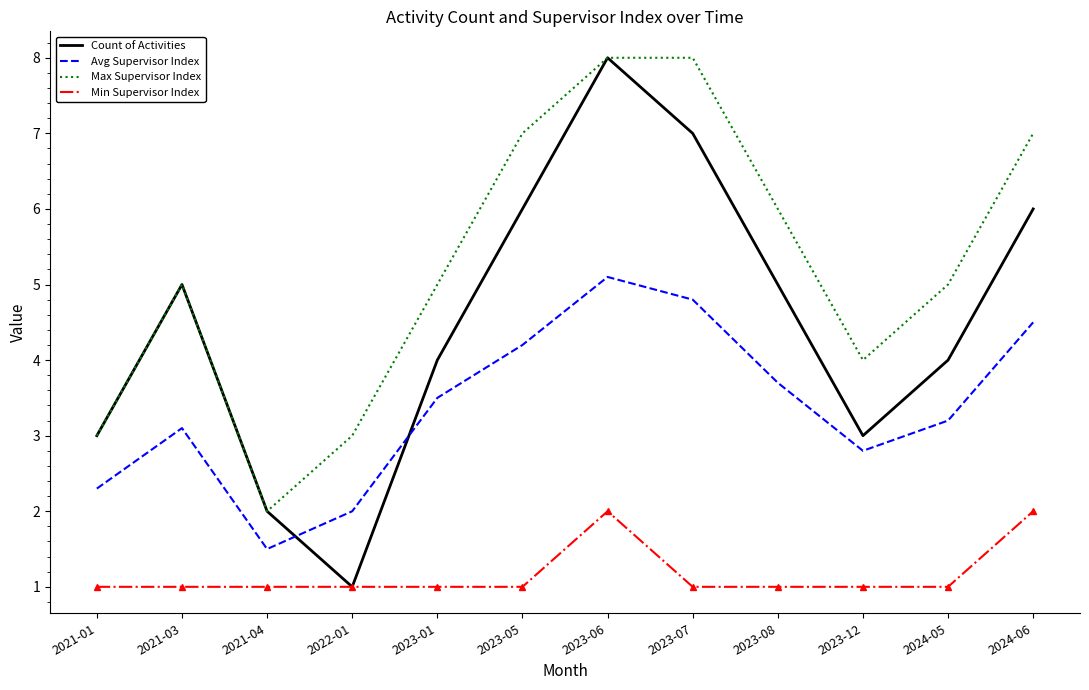

List the series in order of their overall mean, highest first.

Max Supervisor Index, Count of Activities, Avg Supervisor Index, Min Supervisor Index